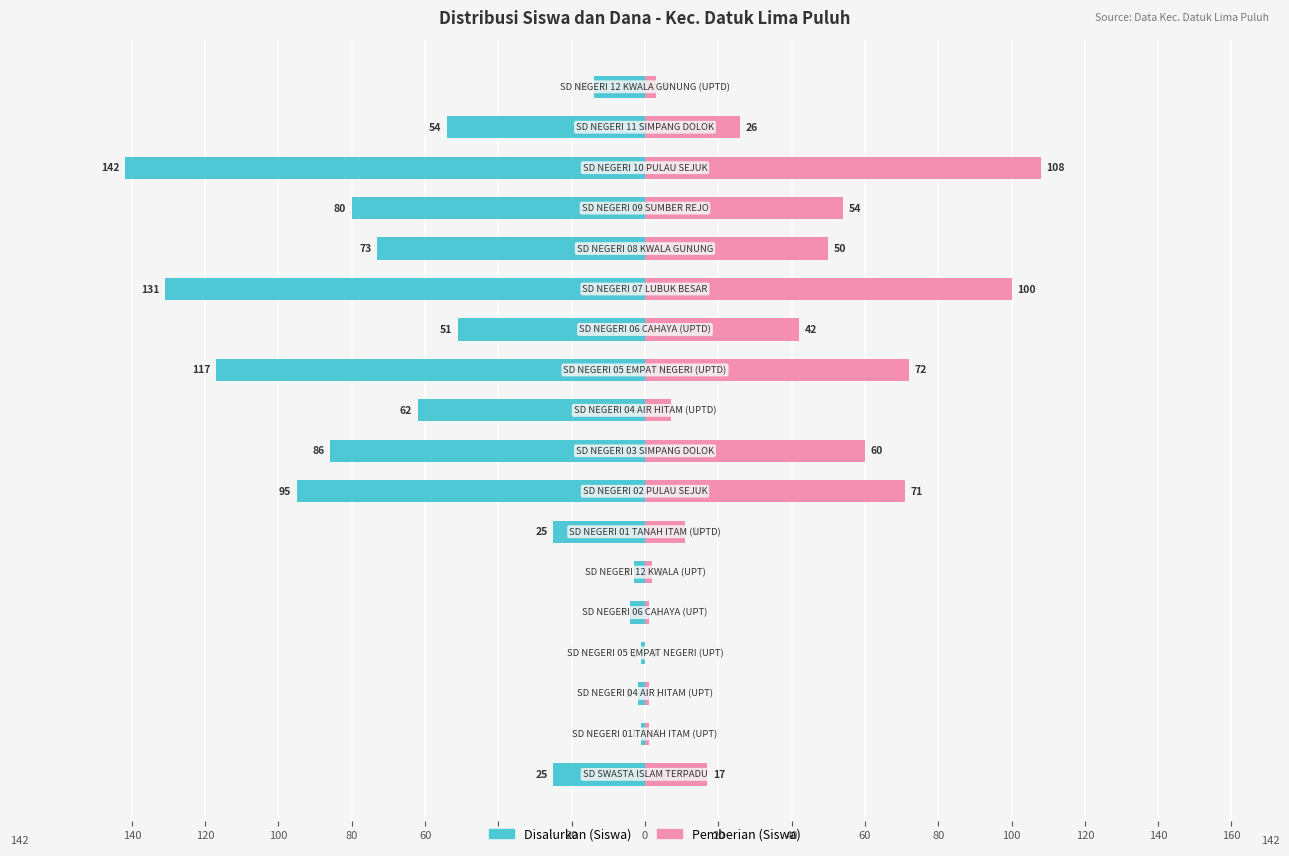

True or false: Disalurkan (Siswa) has a value of -36 at 20.

False